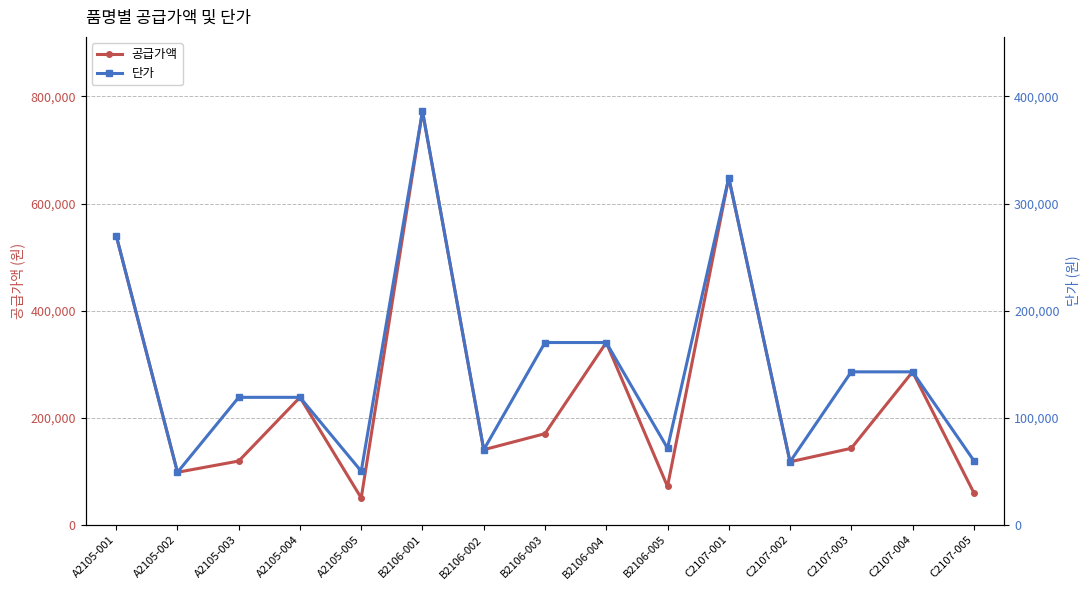

True or false: 공급가액 and 단가 intersect in this chart.

False